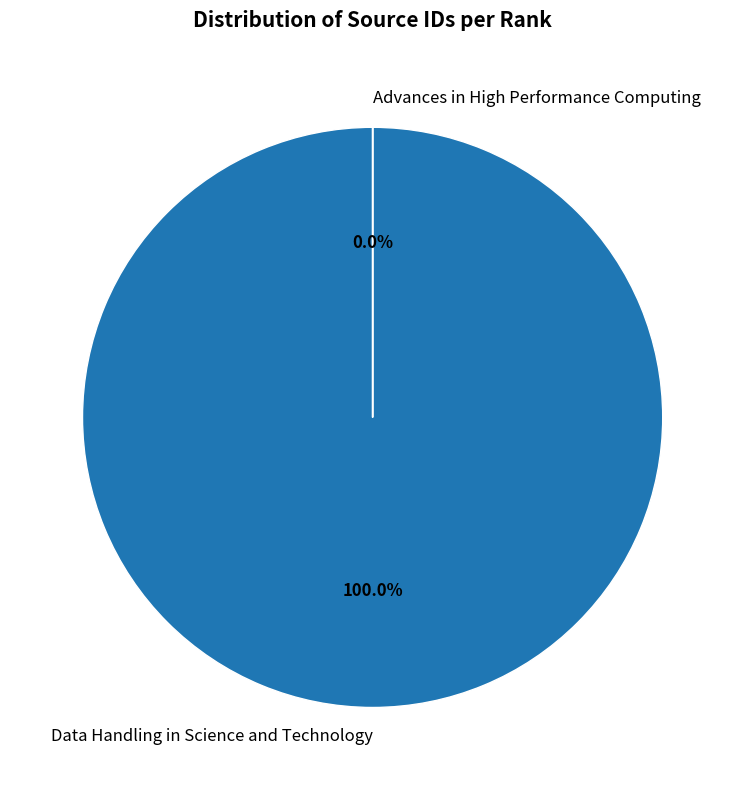

Rank the categories by value from highest to lowest.

Data Handling in Science and Technology, Advances in High Performance Computing